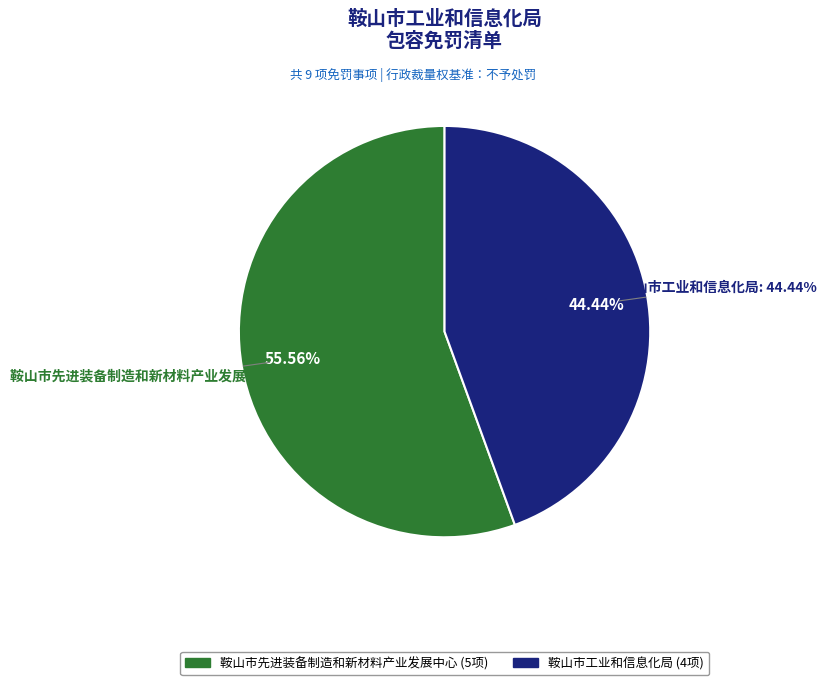

What is the change in value from 鞍山市先进装备制造和新材料产业发展中心 to 鞍山市工业和信息化局?

-1